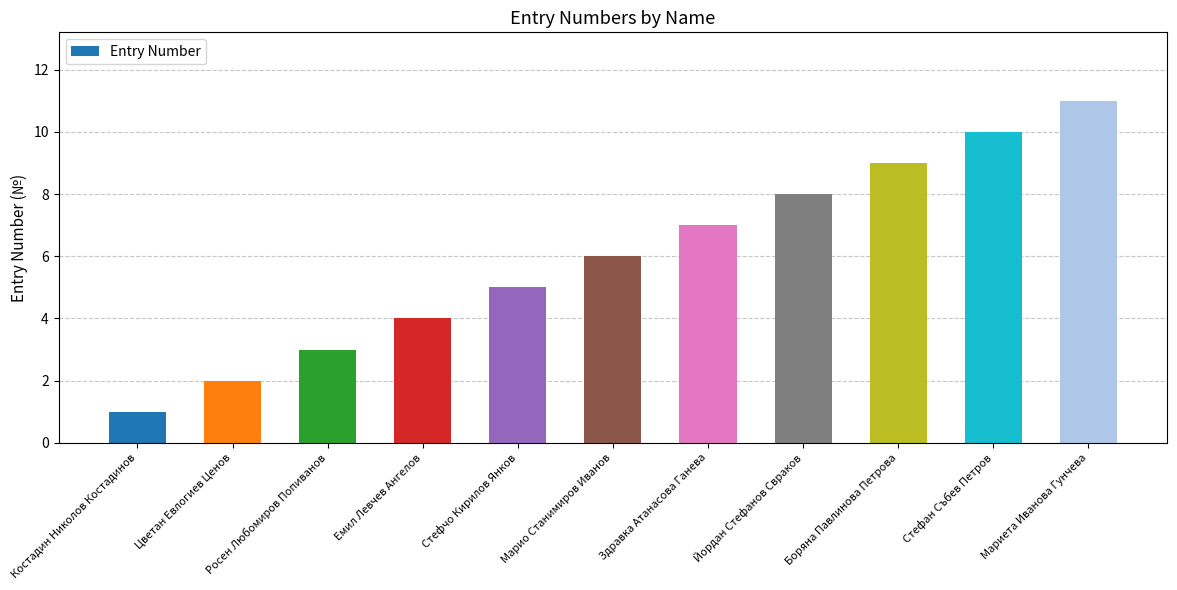

What is the difference between the maximum and minimum values?

10